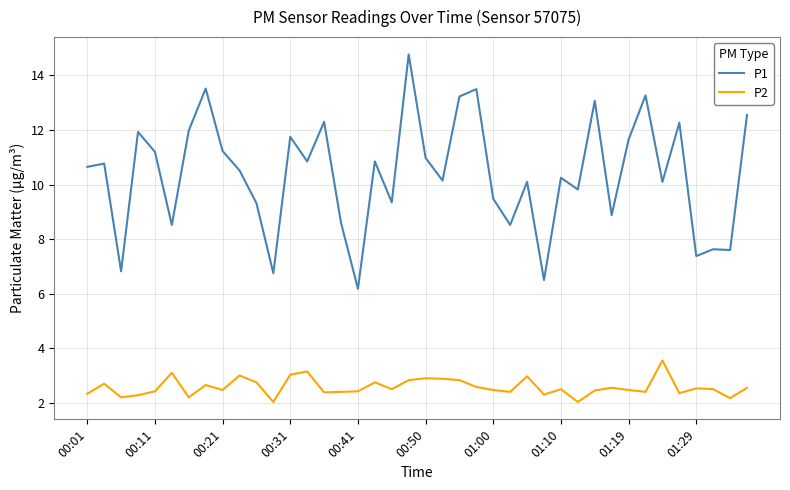

Rank the series by their average value, from highest to lowest.

P1, P2